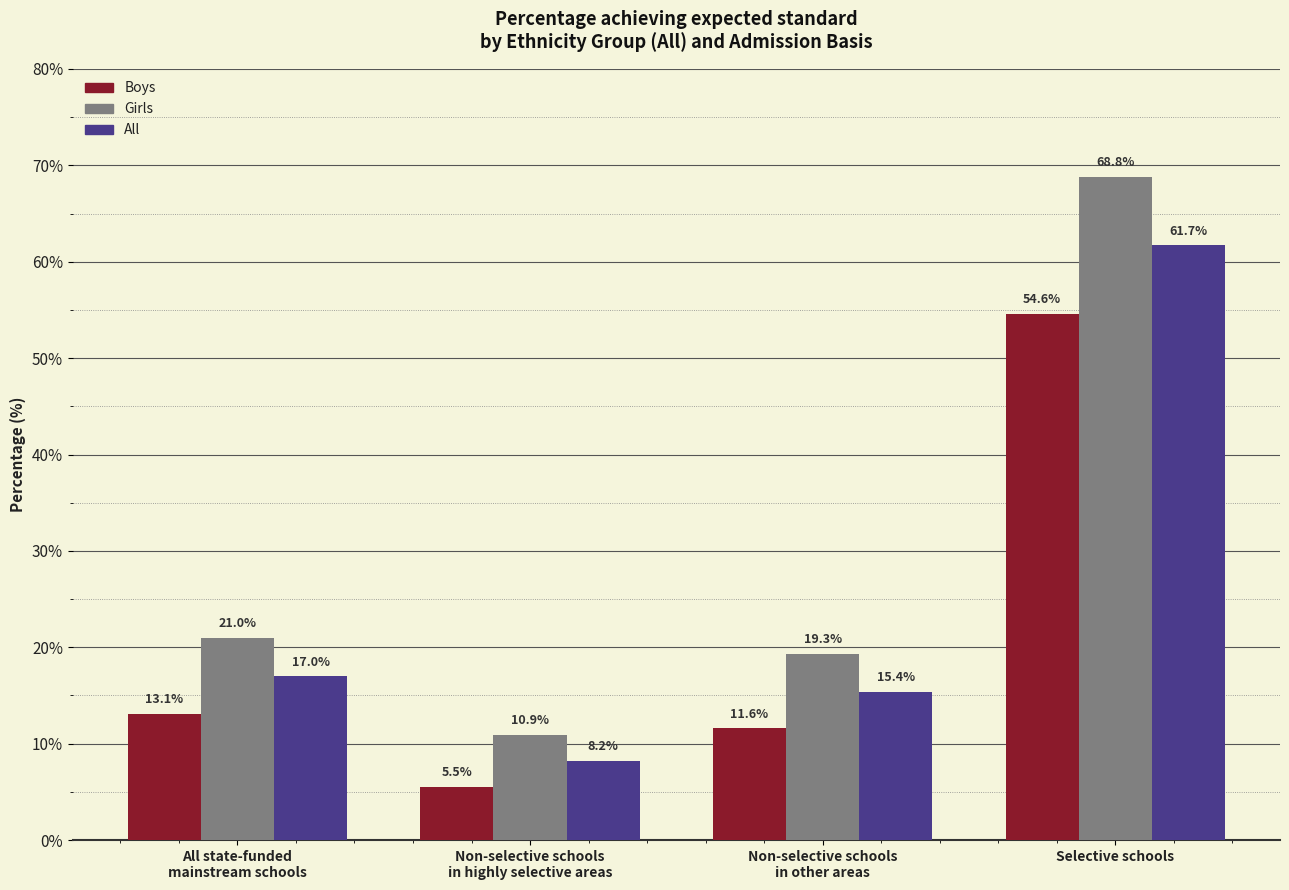

Reading left to right, transcribe all the data shown in this chart.

Boys: 13.1	5.5	11.6	54.6
Girls: 21.0	10.9	19.3	68.8
All: 17.0	8.2	15.4	61.7